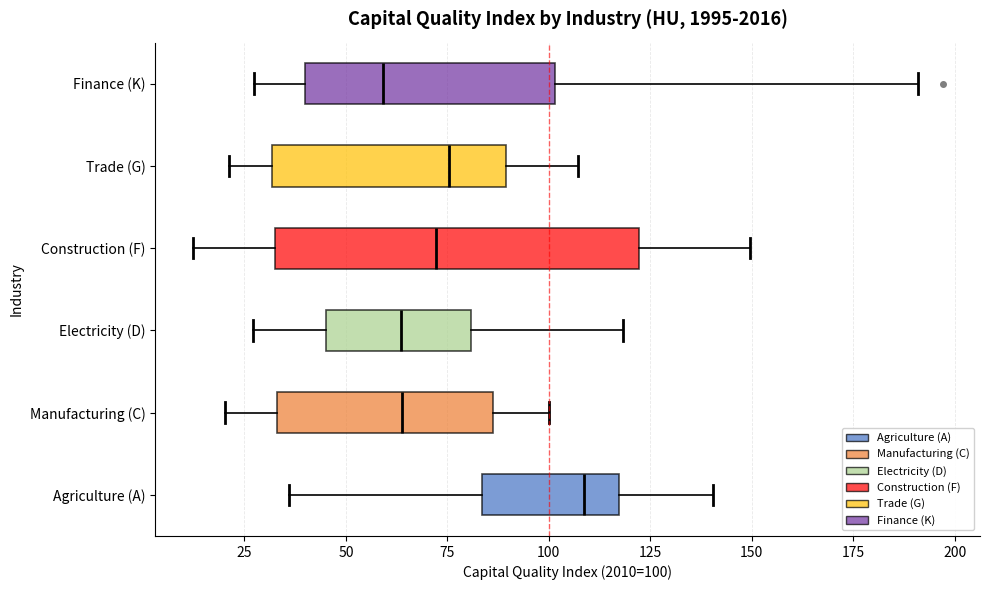

Where does the right whisker of the box for Construction (F) end on the x-axis? The values are not printed on the chart, so give them approximately, as read against the axis.

150